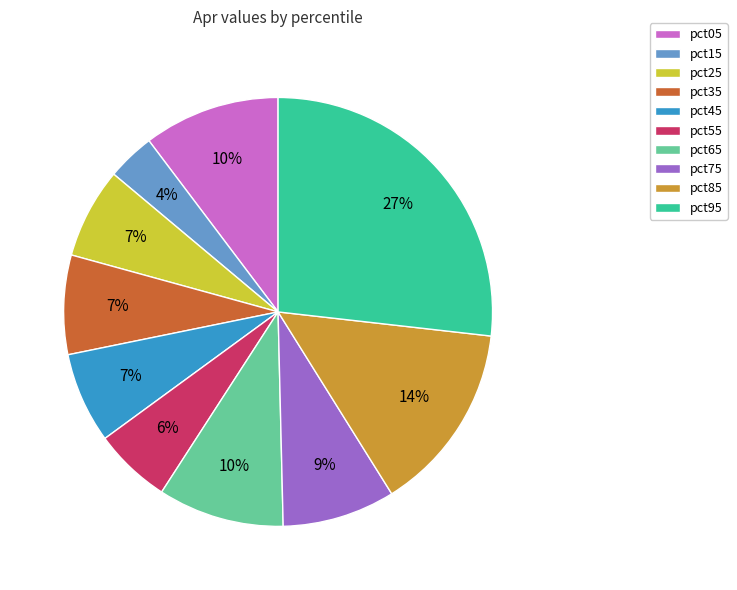

Do pct75 and pct45 together represent more than half of the pie?

No